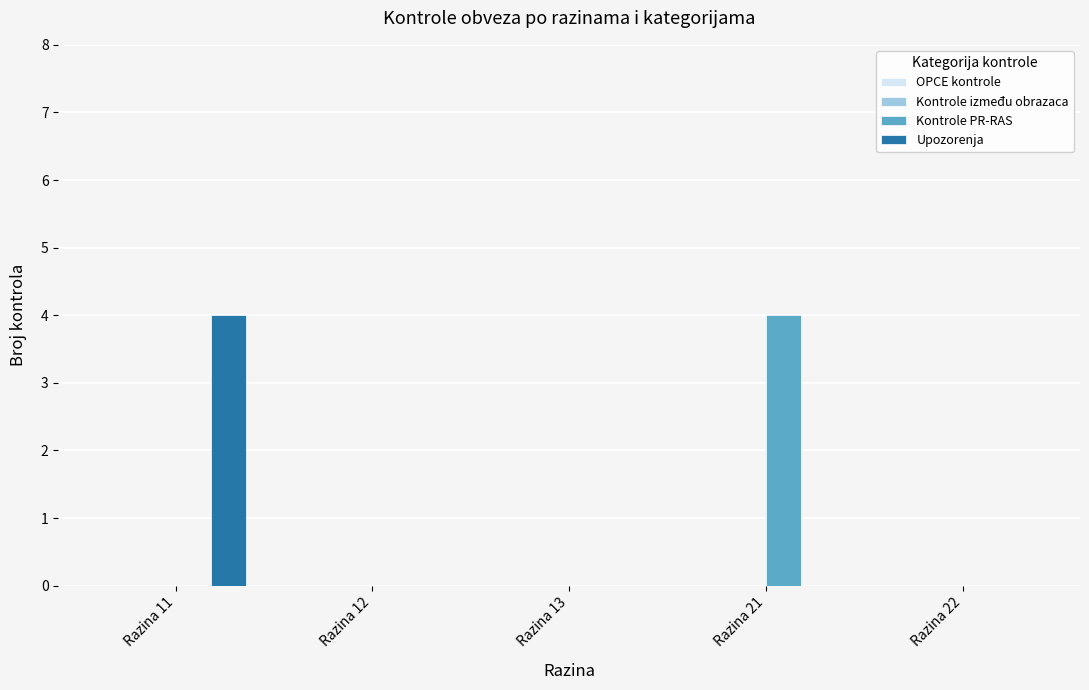

The value of Upozorenja at Razina 13 is -2. True or false?

False